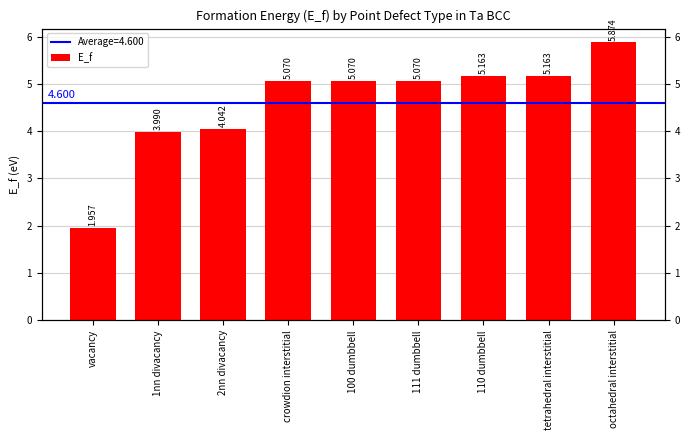

What position from the left is 110 dumbbell?

7